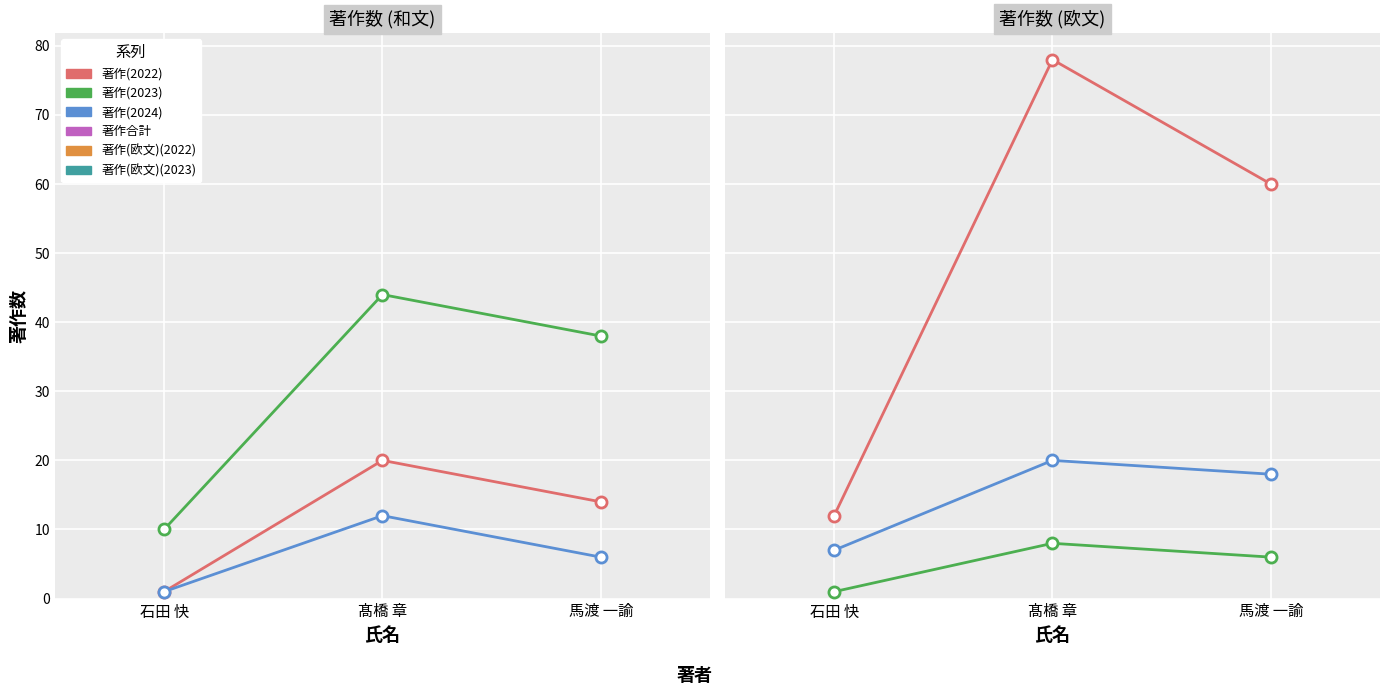

Which series has the widest spread of values?

著作合計